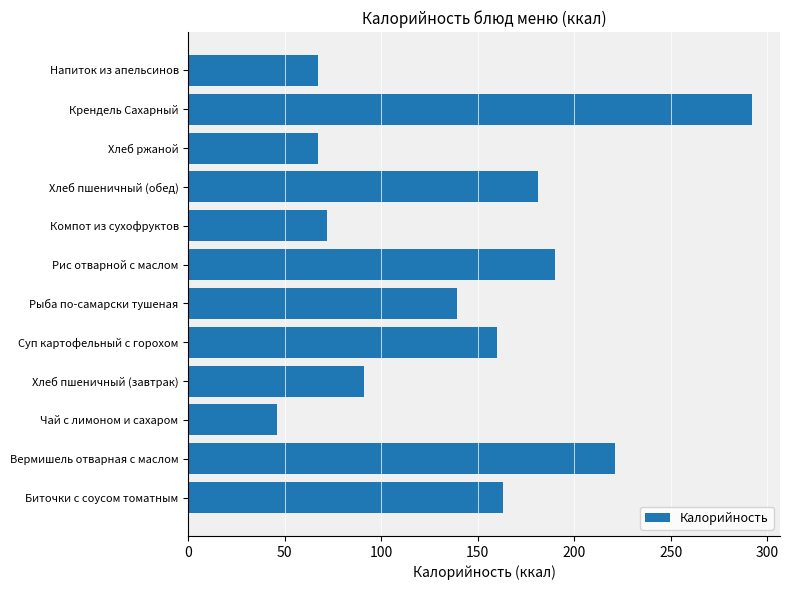

What is the change in value from Суп картофельный с горохом to Крендель Сахарный?

+132